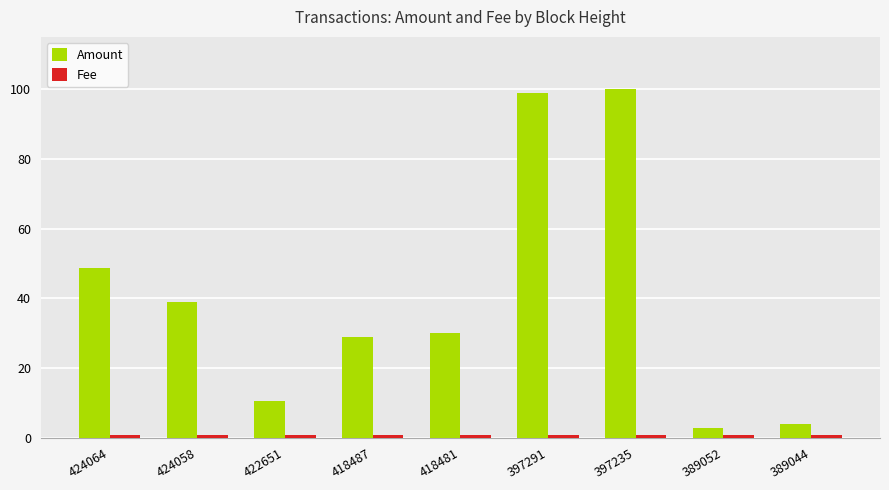

Between 418481 and 397235, which series saw the biggest shift?

Amount